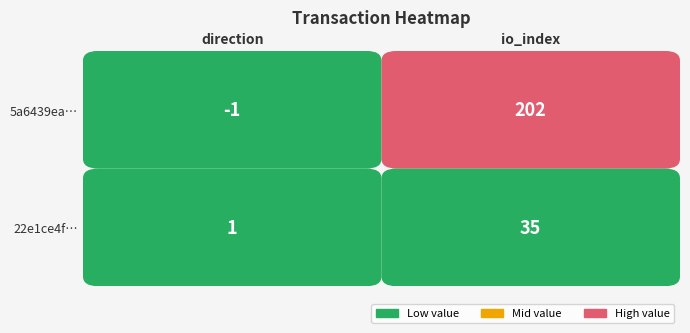

Reading left to right, transcribe all the data shown in this chart.

5a6439ea3f099e95f8056f09d066c0b5f98b4be: -1=-1	1=202
22e1ce4f3525faa3dda8616ed16e499be8ba964: -1=1	1=35